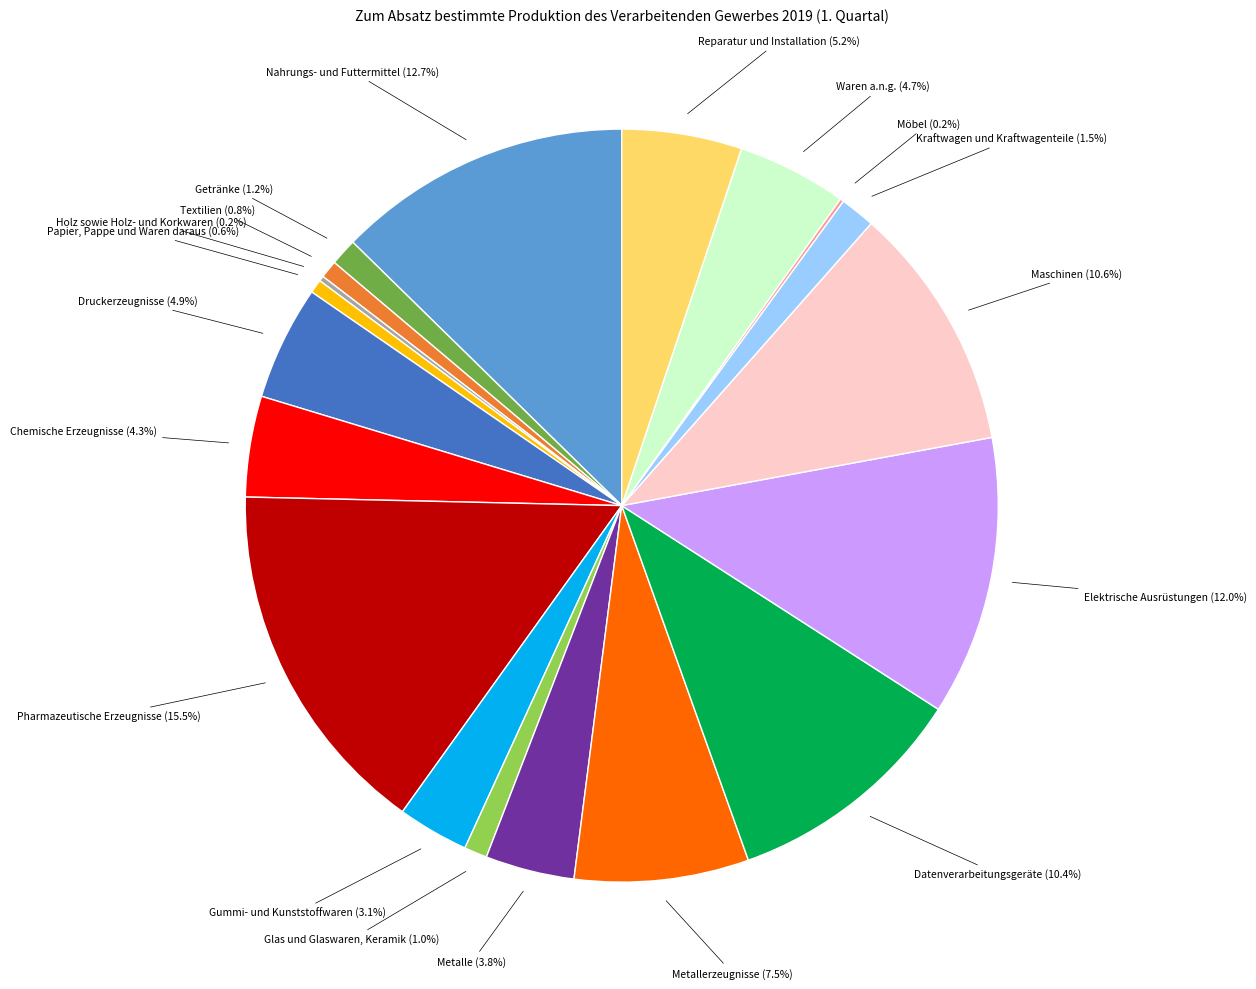

Is there a majority slice in this chart?

No